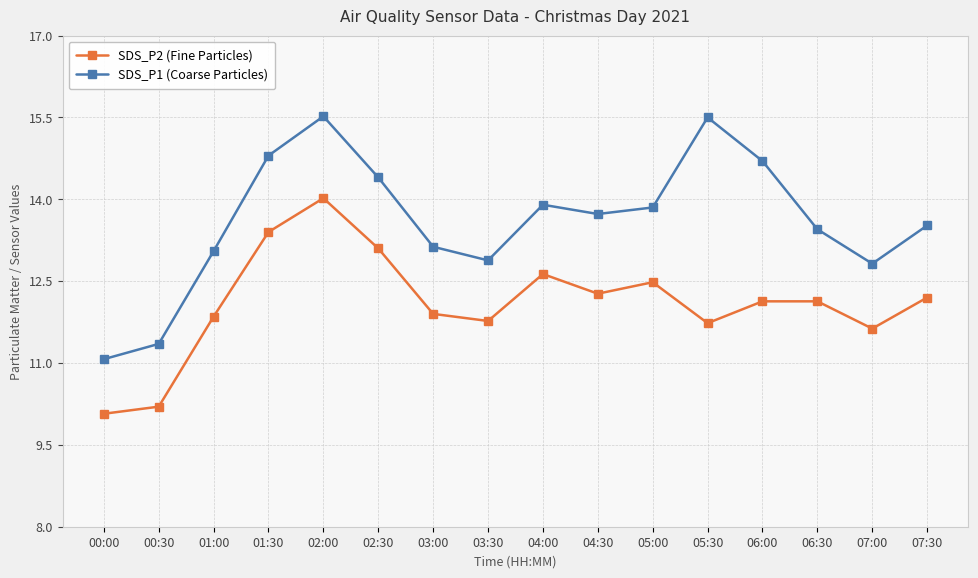

Which series has the largest total across all categories?

SDS_P1 (Coarse Particles)